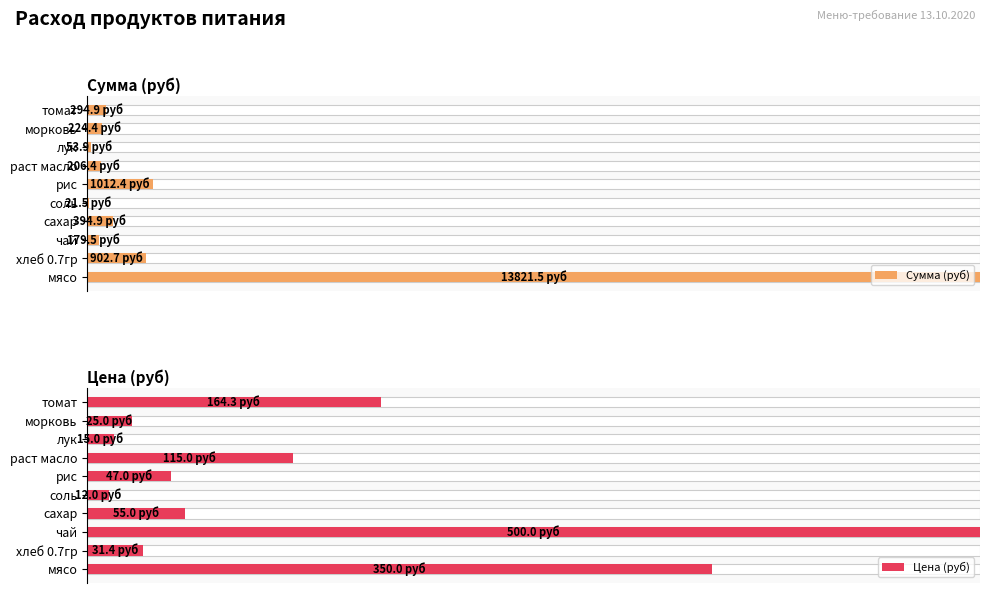

List the labels in order of Сумма (руб) value, largest first.

мясо, рис, хлеб 0.7гр, сахар, томат, морковь, раст масло, чай, лук, соль